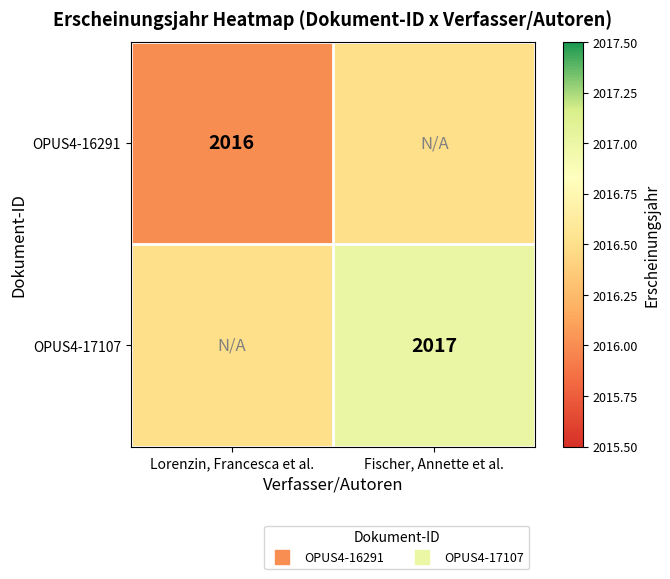

Which series has the largest total across all categories?

OPUS4-17107